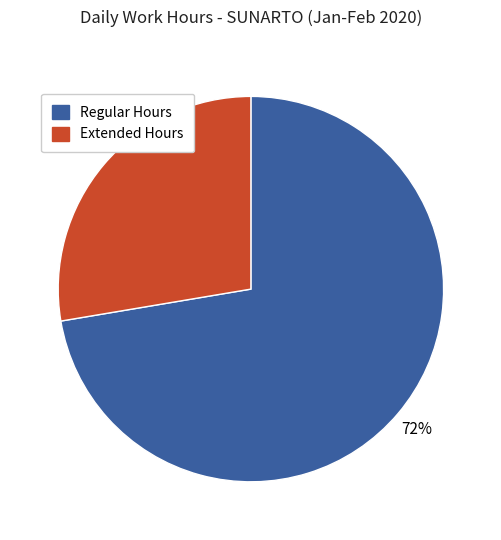

What percentage is the Regular Hours slice, to the nearest percent?

72%